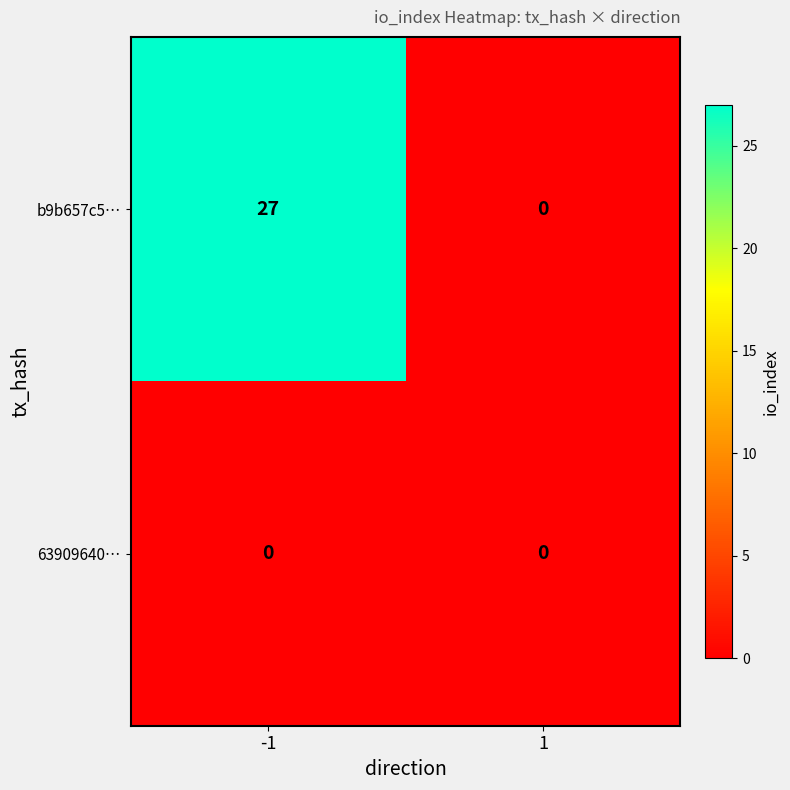

Reading left to right, what are all the values shown in this chart?

b9b657c5…: -1=27	1=0
63909640…: -1=0	1=0